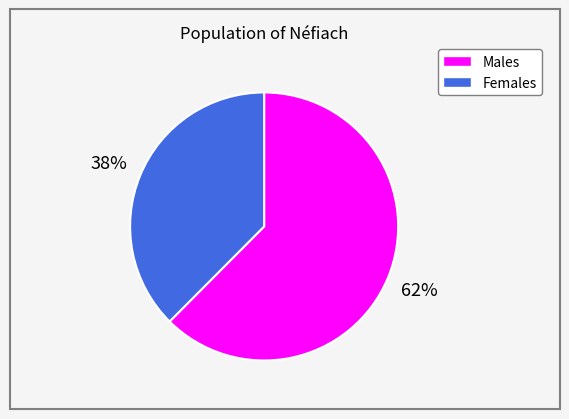

To the nearest percent, what is the average slice percentage?

50%